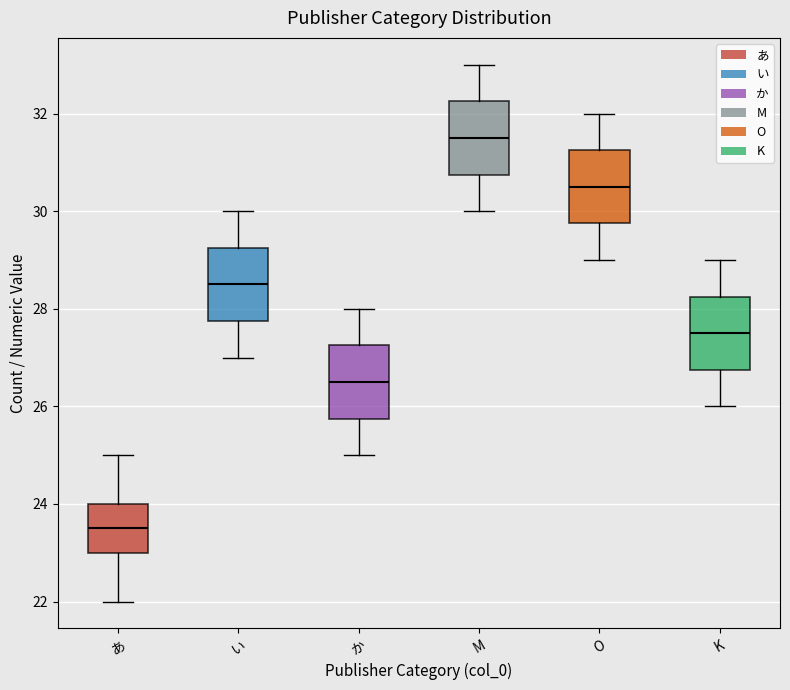

Which box has the lowest median line?

あ